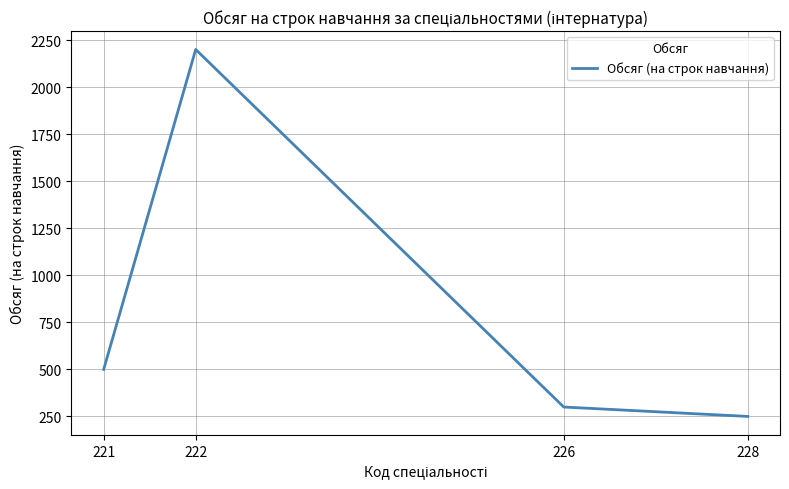

Reading left to right, transcribe all the data shown in this chart.

500	2200	300	250